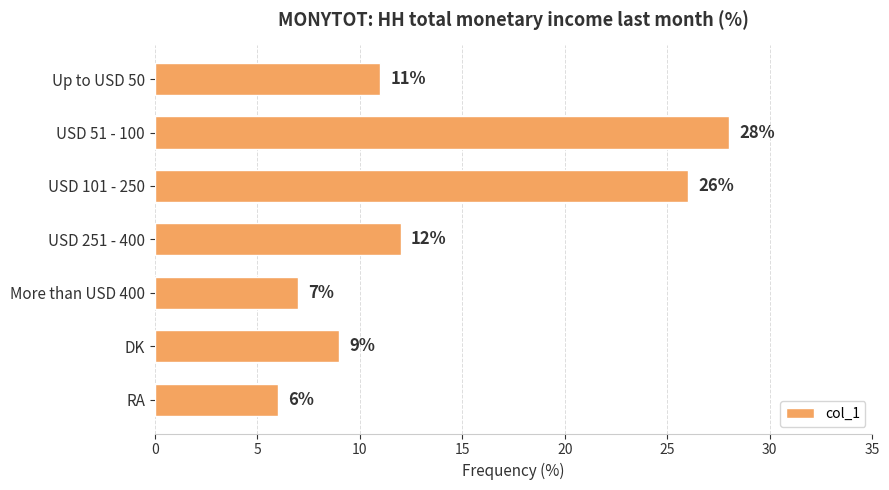

What is the label of the 1st bar from the bottom?

RA